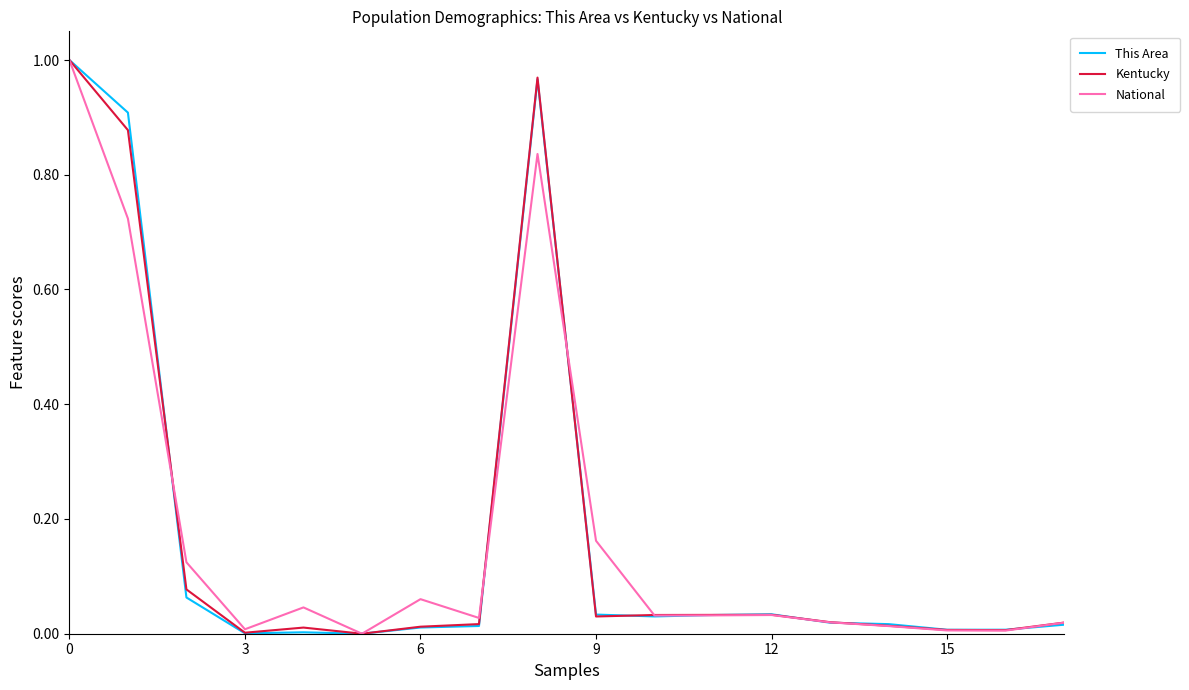

How many lines are shown in the chart?

3